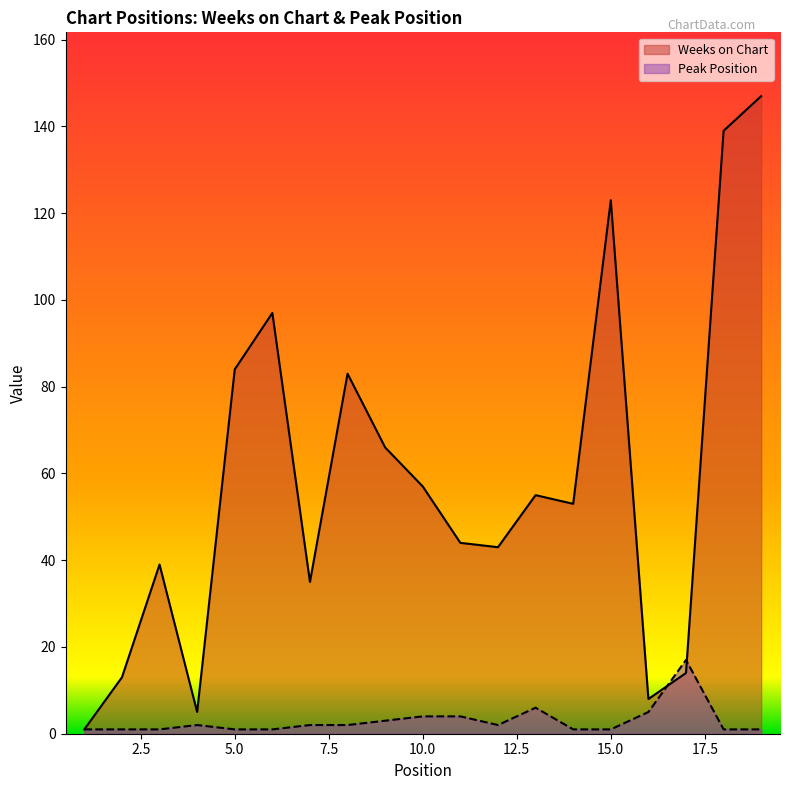

What is the value of the Peak Position point at the 7th from the left?

2